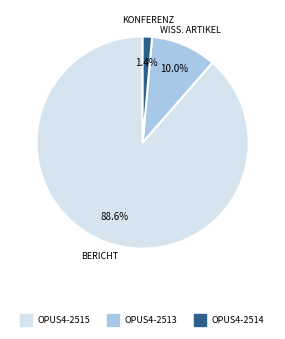

Does any single category account for the majority?

Yes